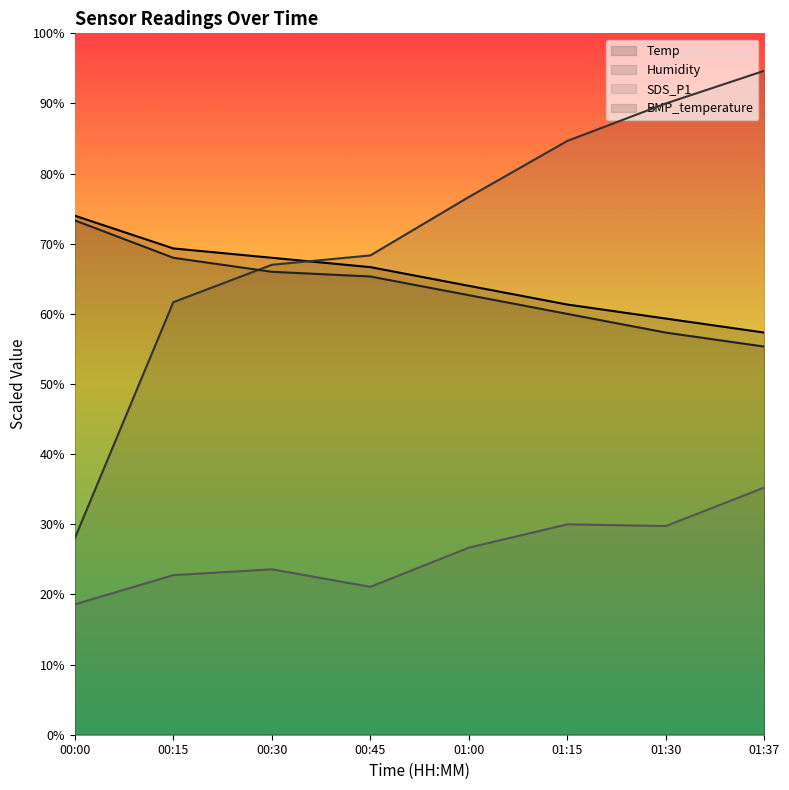

Which series has the largest range (max minus min)?

Humidity